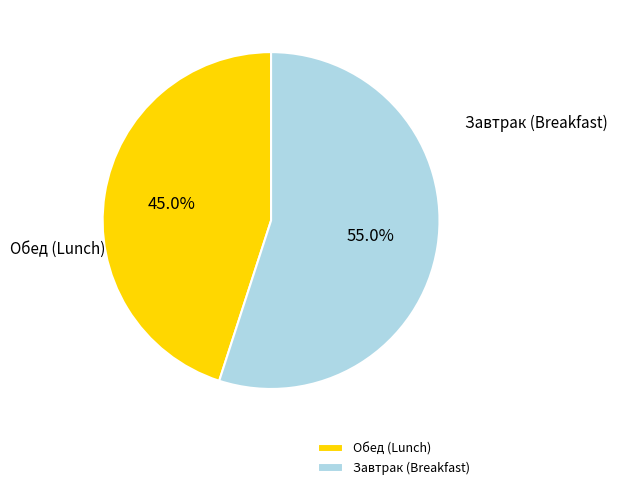

What is the largest slice in the pie chart?

Завтрак (Breakfast)